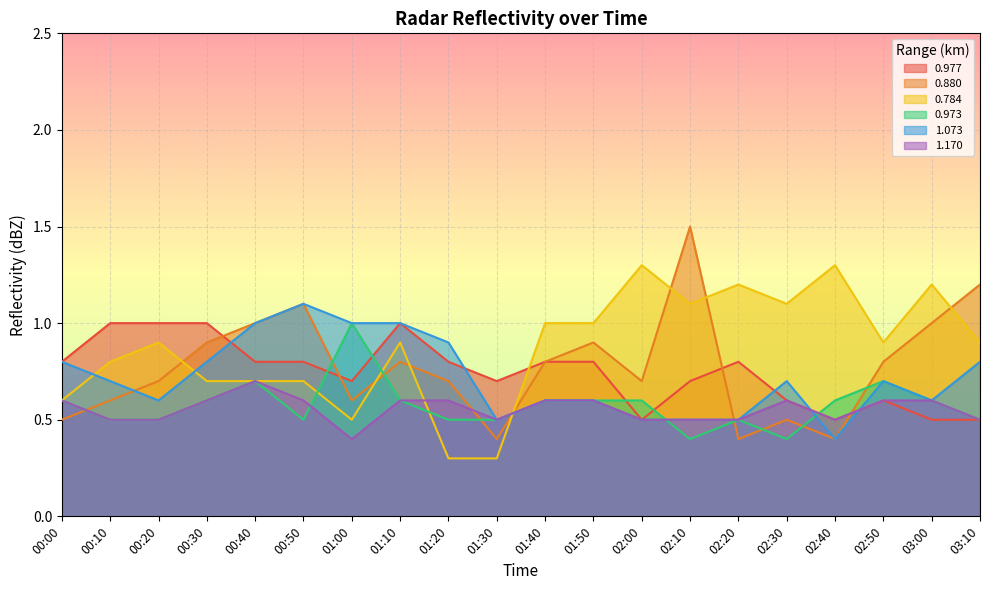

What is the spread (max minus min) of values at 02:30?

0.7